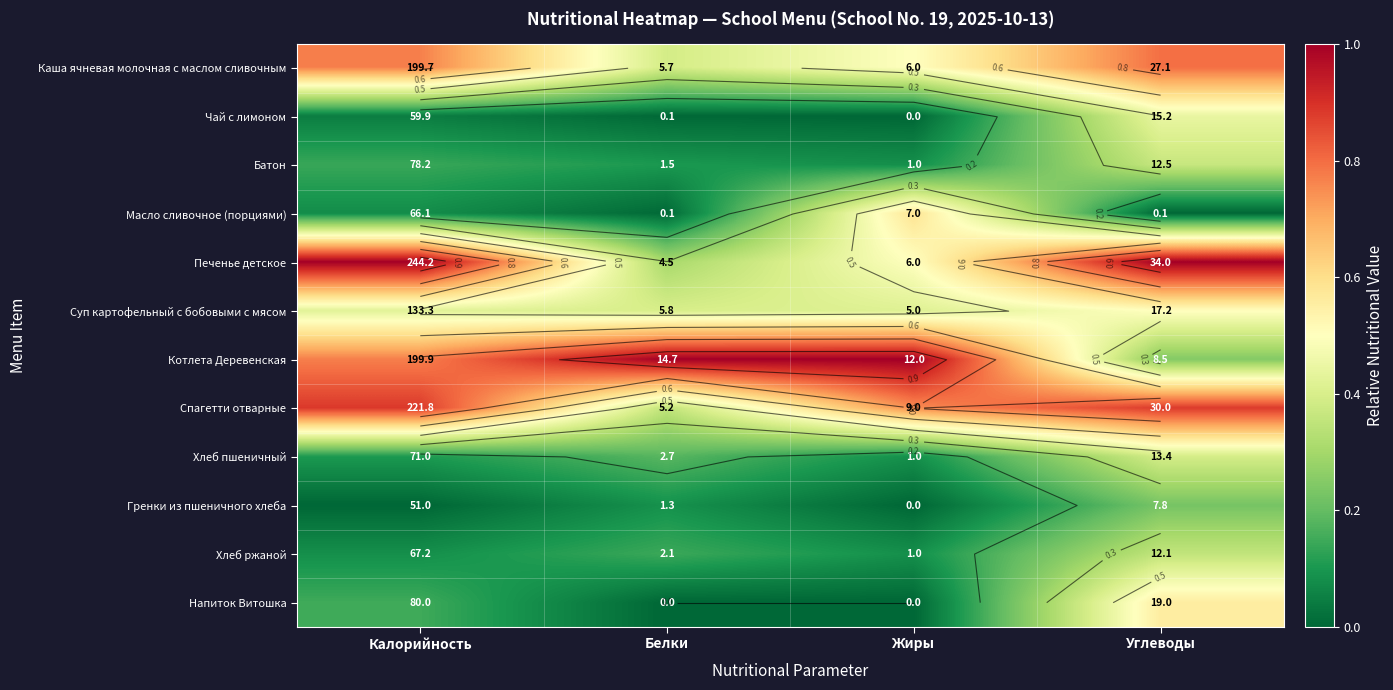

Is the value of Масло сливочное (порциями) at Калорийность greater than the value of Каша ячневая молочная с маслом сливочным at Калорийность?

No